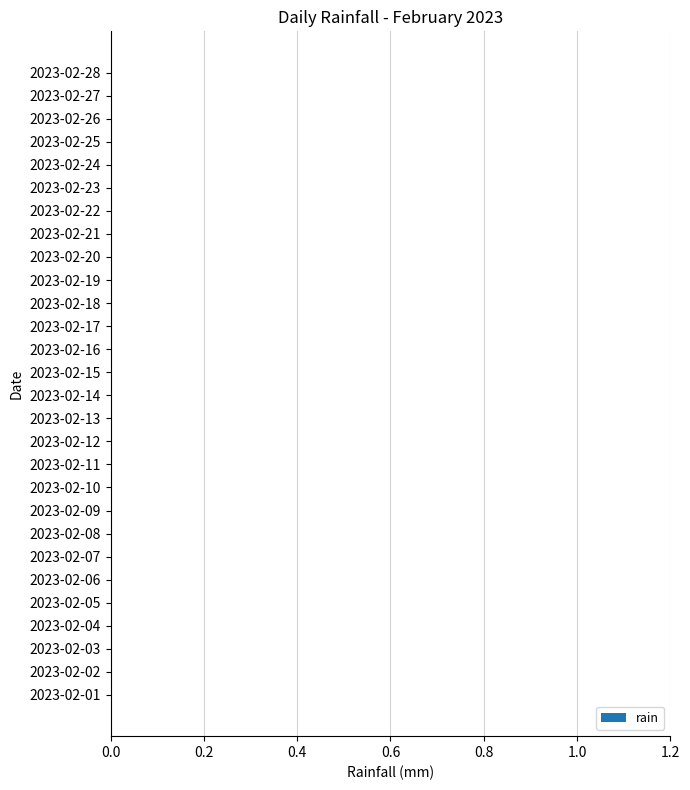

The 2023-02-02 series shows 0 at 0. True or false?

True